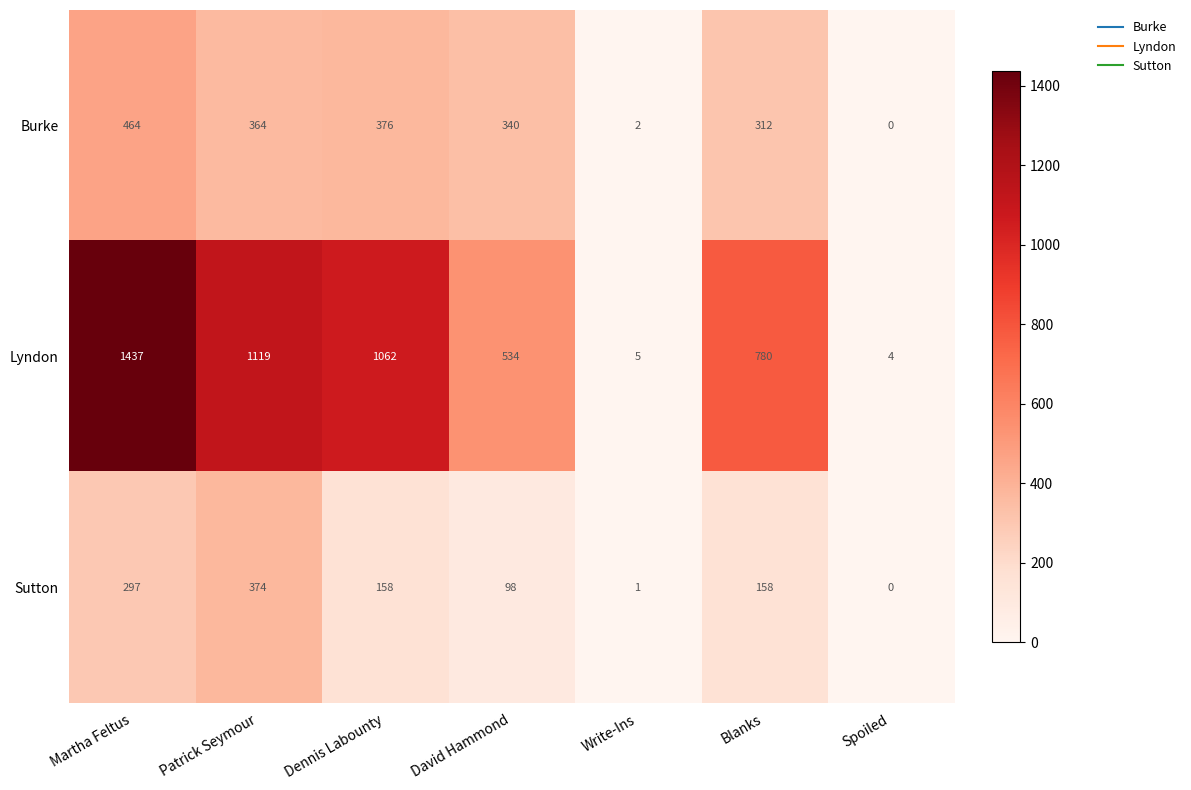

Reading right to left, transcribe all the data shown in this chart.

Burke: Spoiled=0	Blanks=312	Write-Ins=2	David Hammond=340	Dennis Labounty=376	Patrick Seymour=364	Martha Feltus=464
Lyndon: Spoiled=4	Blanks=780	Write-Ins=5	David Hammond=534	Dennis Labounty=1062	Patrick Seymour=1119	Martha Feltus=1437
Sutton: Spoiled=0	Blanks=158	Write-Ins=1	David Hammond=98	Dennis Labounty=158	Patrick Seymour=374	Martha Feltus=297